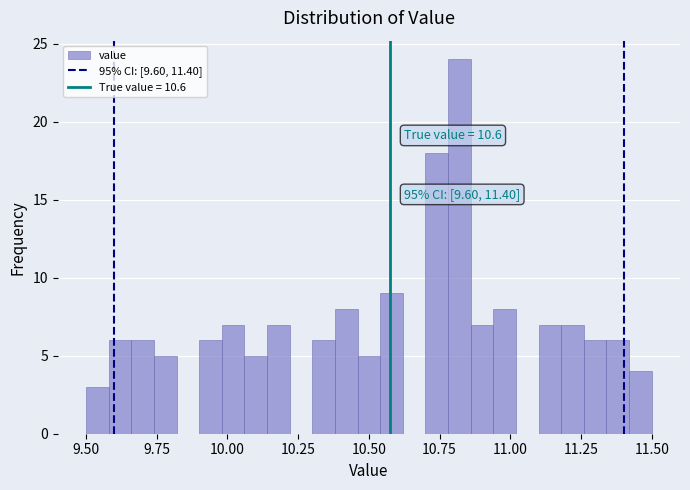

Around what value on the x-axis is the tallest bar? Give the approximate position of its centre, as read against the axis.

10.80